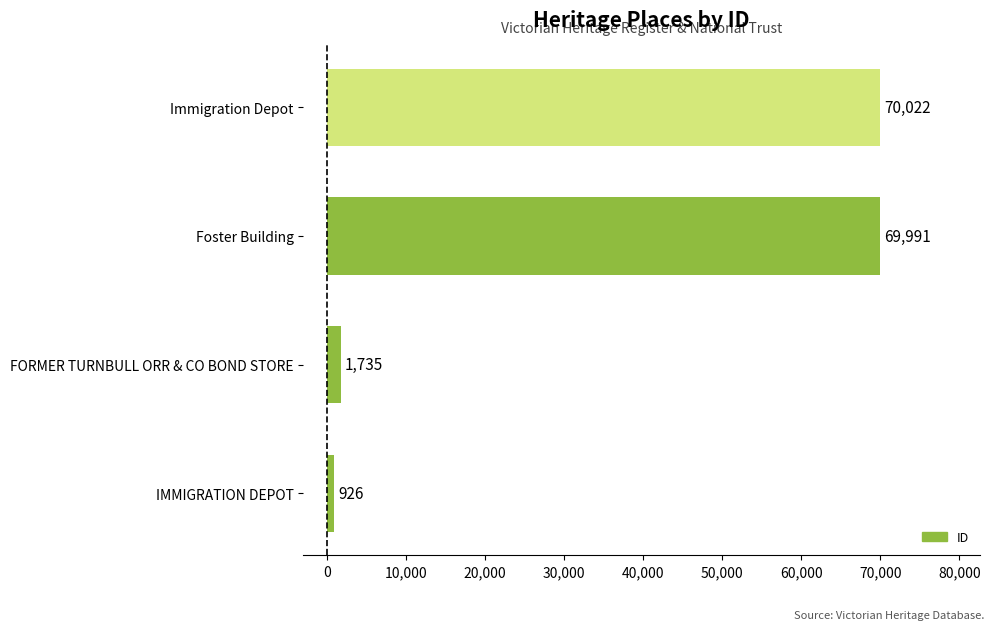

Which category has the lowest value across all series?

IMMIGRATION DEPOT